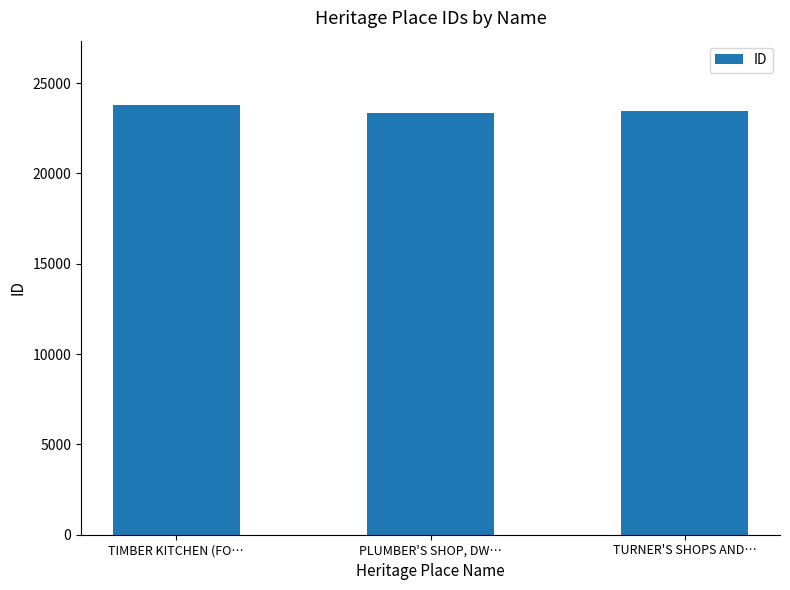

Reading left to right, transcribe all the data shown in this chart.

23783	23335	23454